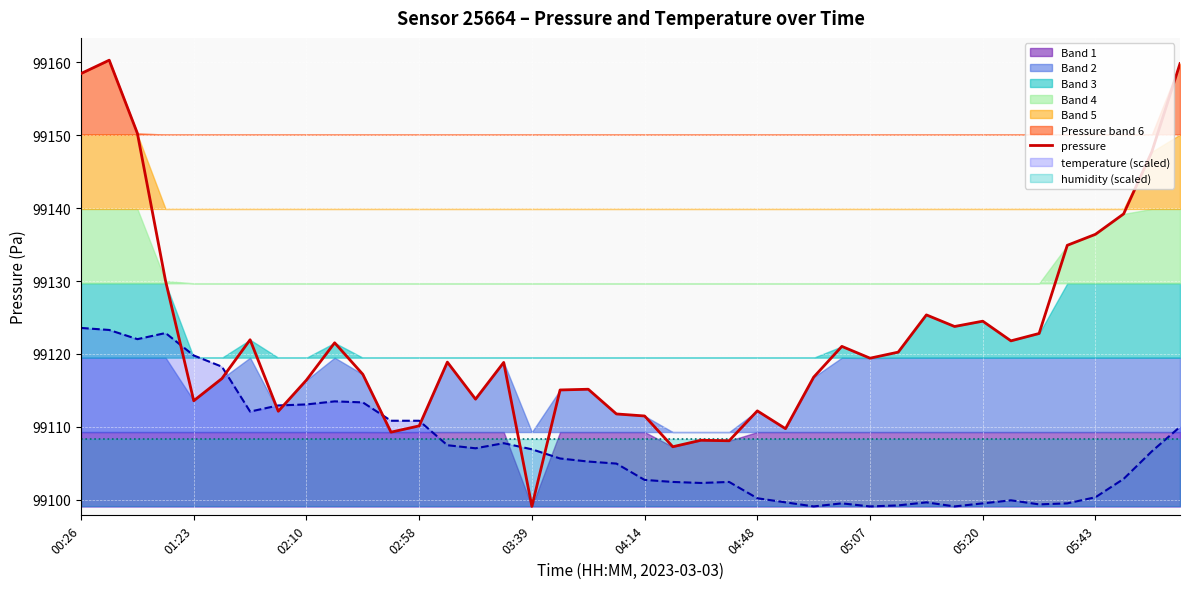

What is the minimum value for temperature (scaled)?

99099.1